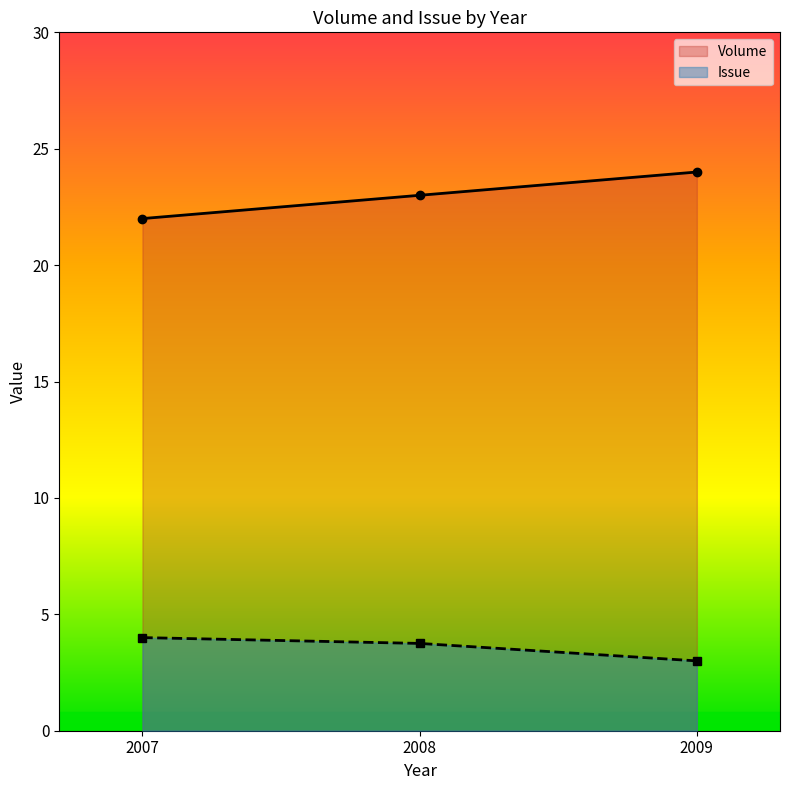

Which category has the highest value across all series?

2009